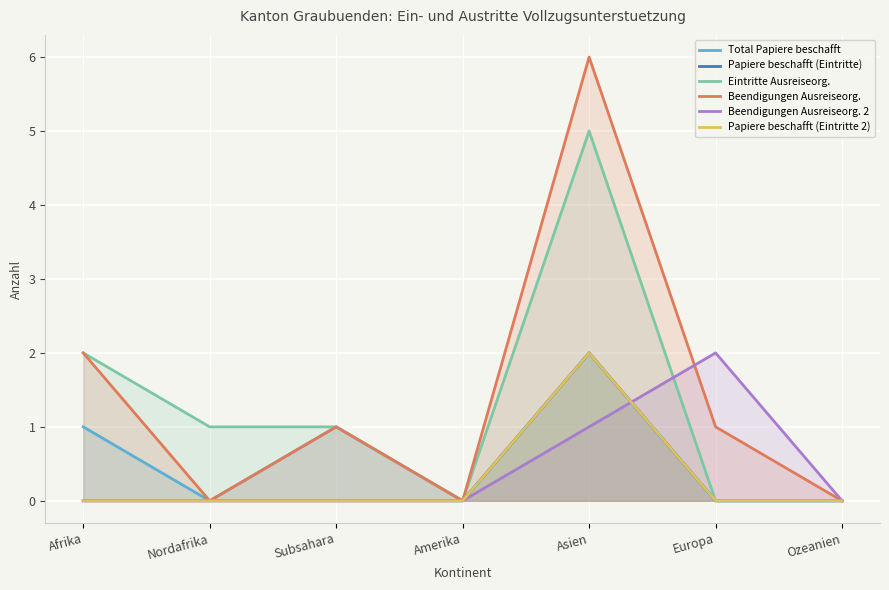

Which series changed the most between Europa and Ozeanien?

Beendigungen Ausreiseorg. 2